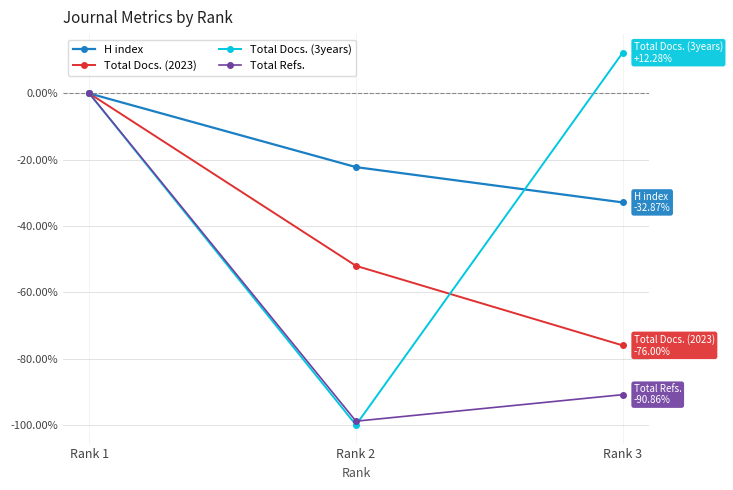

What is the average value of the Total Docs. (3years) series?

-29.2